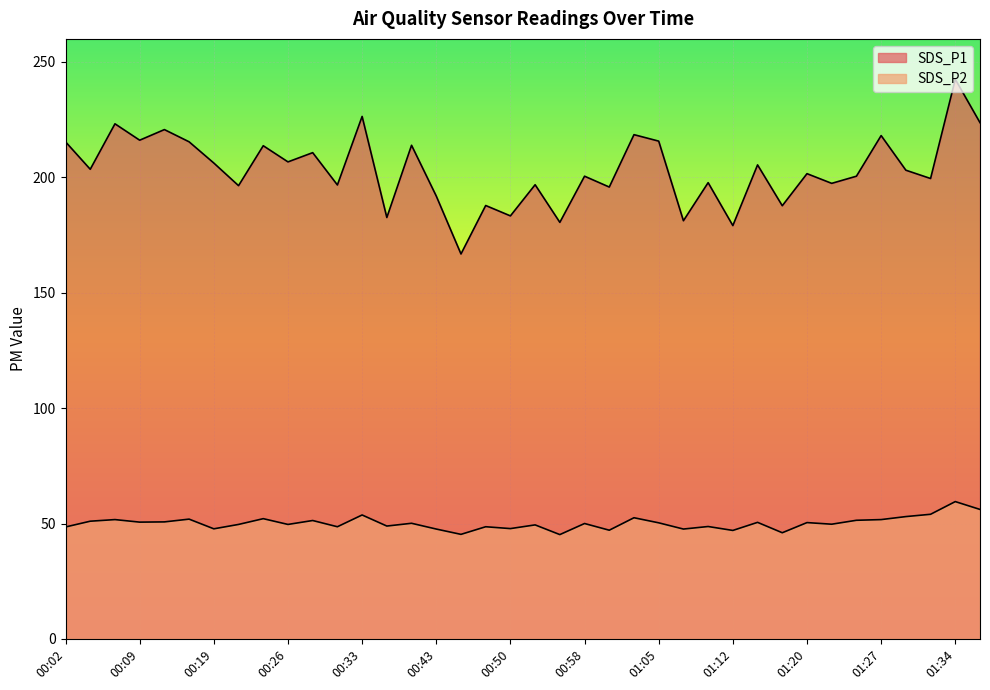

Which category has the lowest value in the SDS_P2 series?

00:55